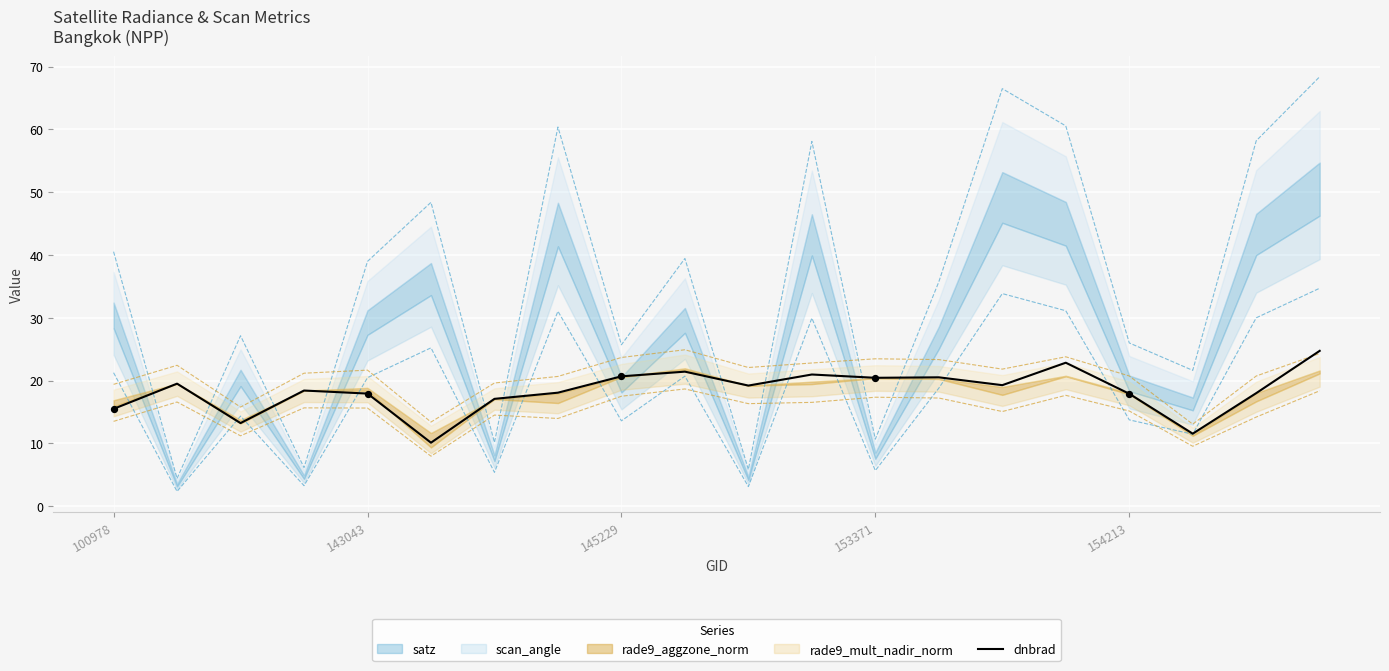

Which has a higher value, 7 or 19?

19